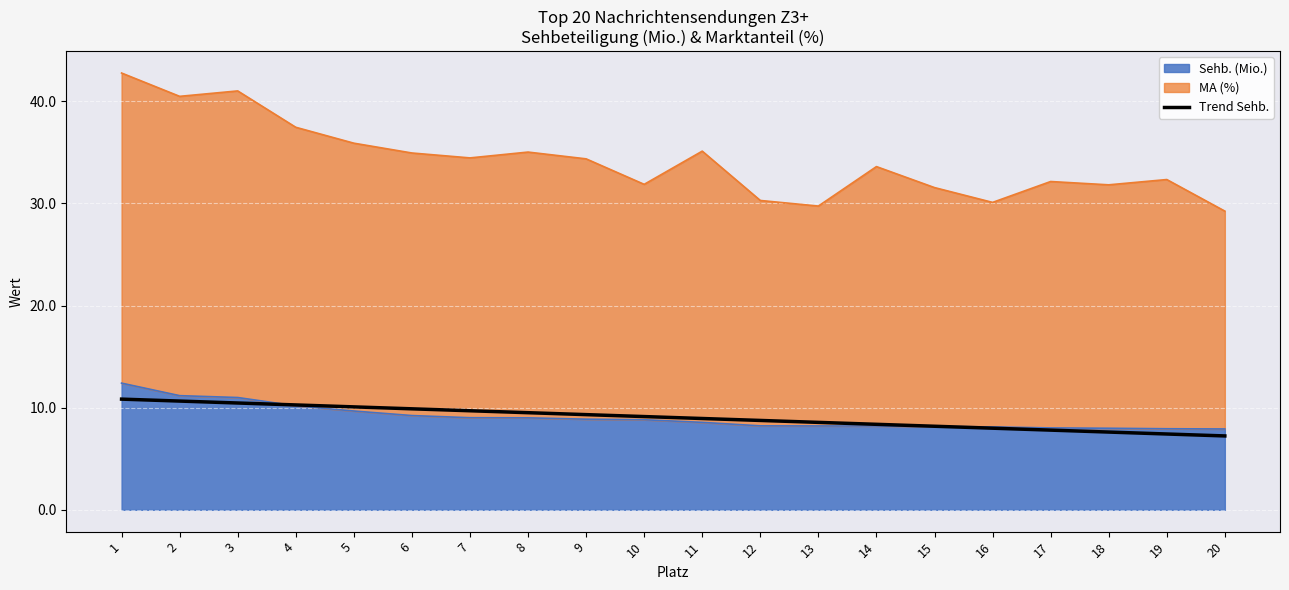

True or false: the data has more than 0 interior local peaks.

False